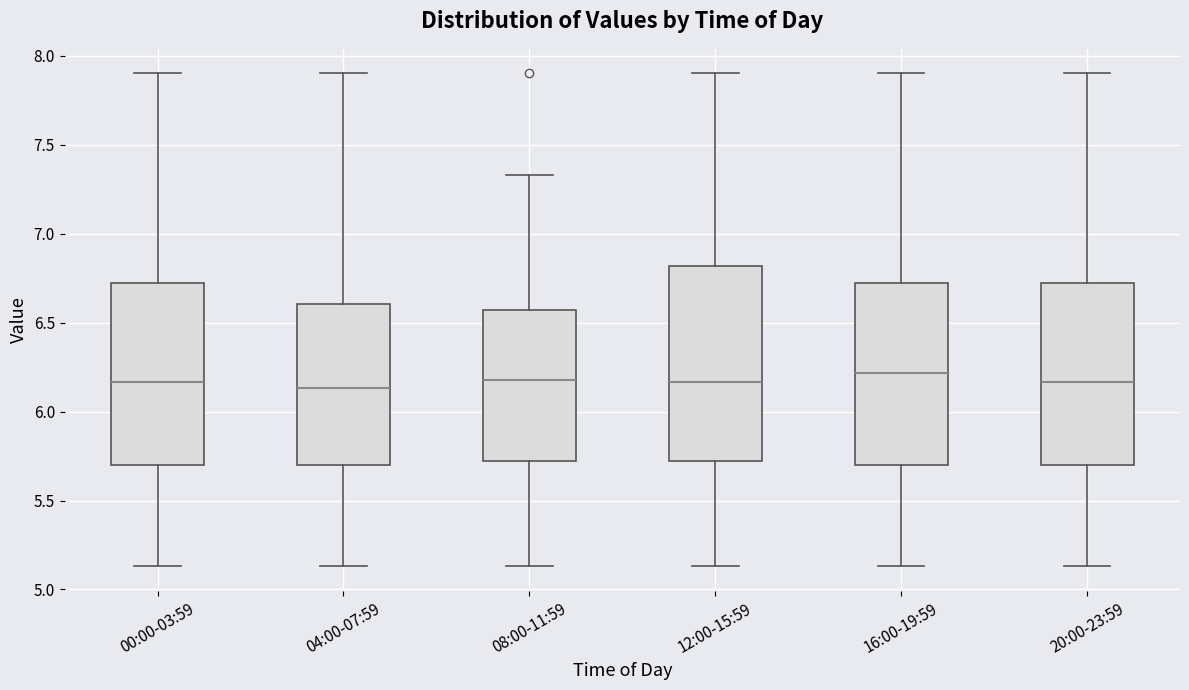

Which box is the tallest, from its lower edge to its upper edge?

12:00-15:59